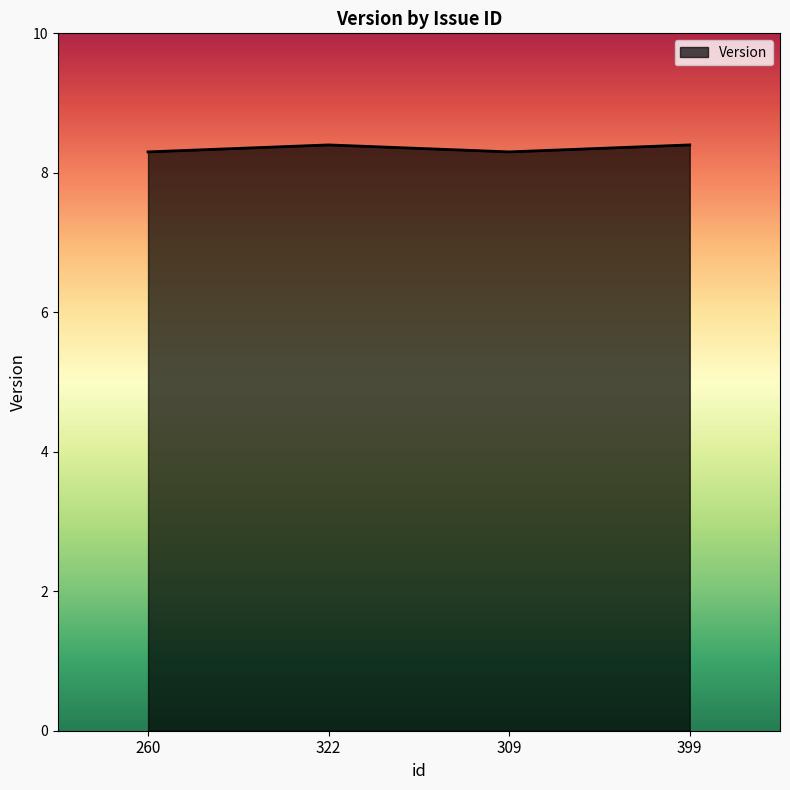

How many series are shown in this chart?

1